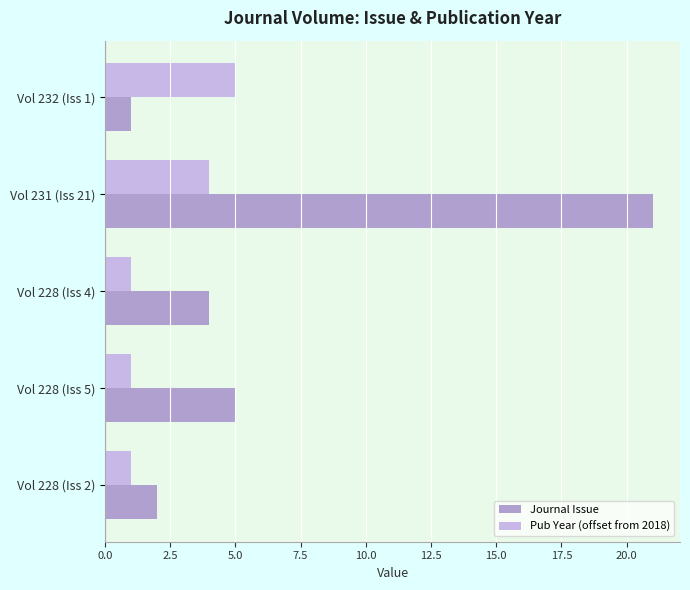

Rank the series at Vol 228 (Iss 4) from lowest to highest value.

Pub Year (offset from 2018), Journal Issue